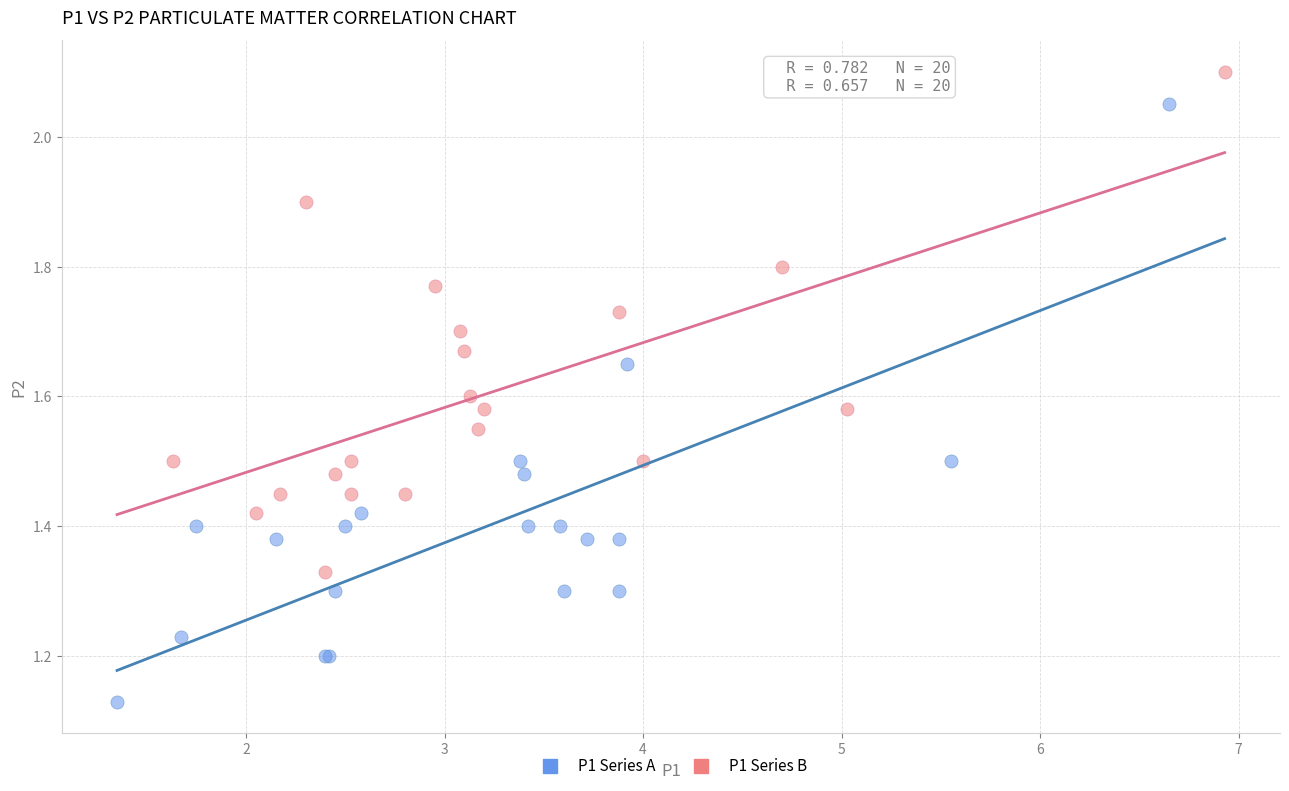

Which series has the widest spread of Y values?

P1 Series A